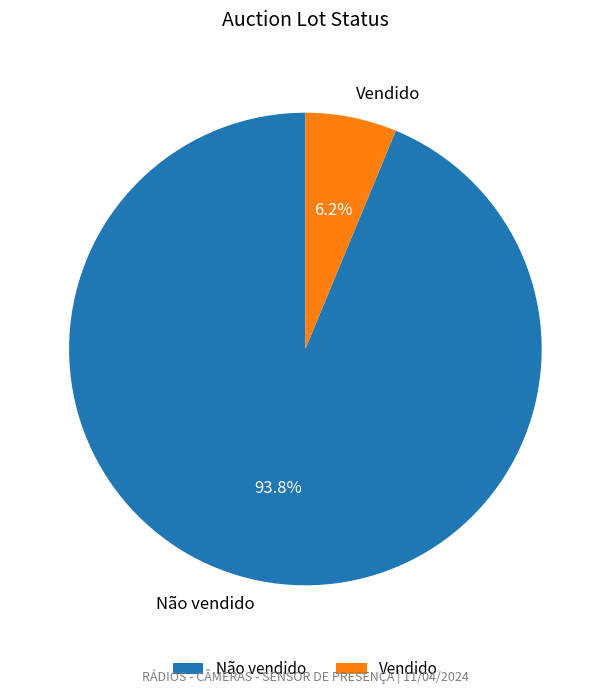

Rank the categories by value from lowest to highest.

Vendido, Não vendido